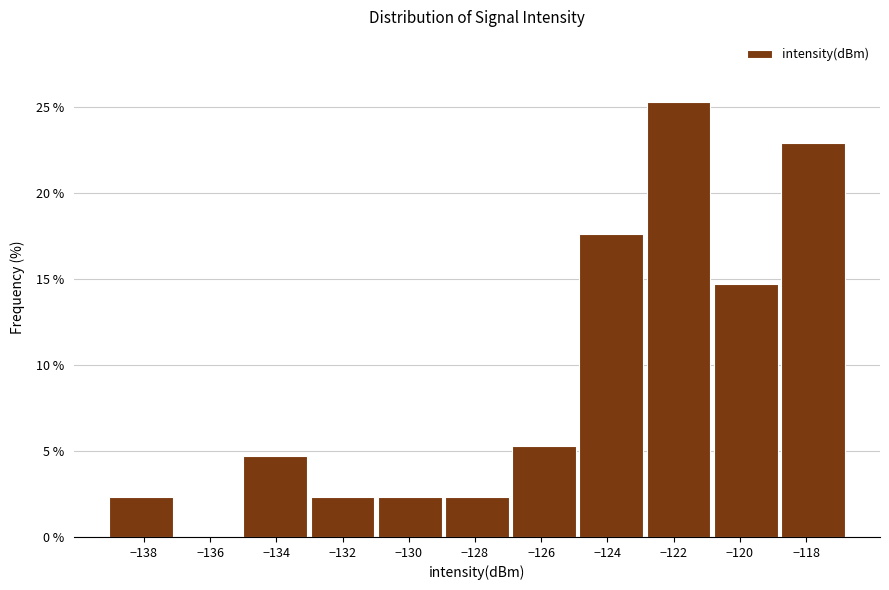

Over which range of the x-axis is the bar tallest?

-122.8 to -120.8